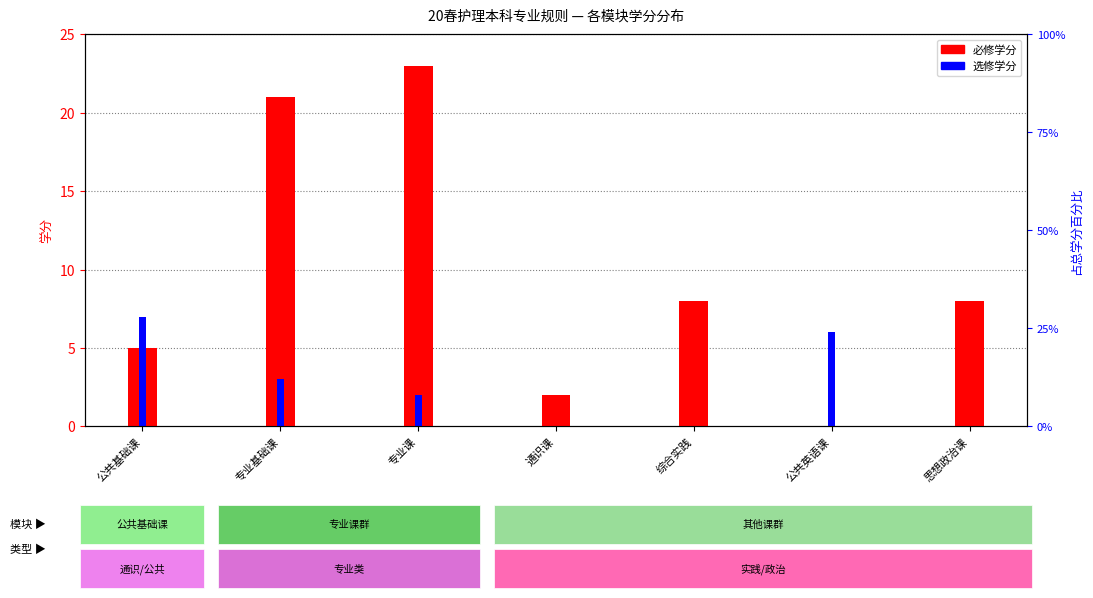

Rank the categories by 选修学分 value from highest to lowest.

公共基础课, 公共英语课, 专业基础课, 专业课, 通识课, 综合实践, 思想政治课